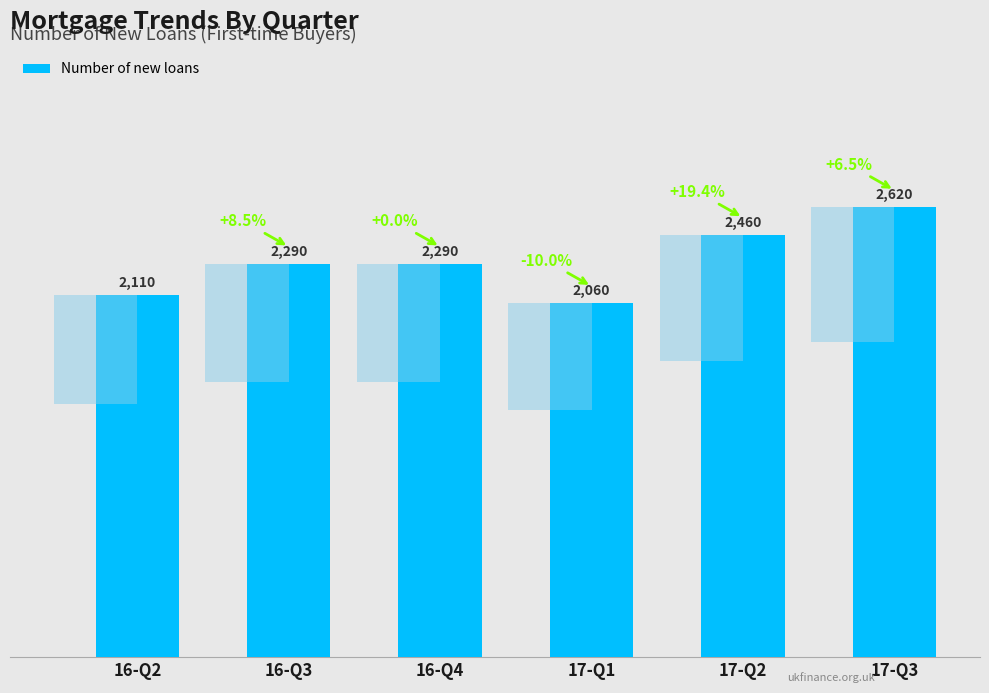

List the labels in order of value, smallest first.

17-Q1, 16-Q2, 16-Q3, 16-Q4, 17-Q2, 17-Q3